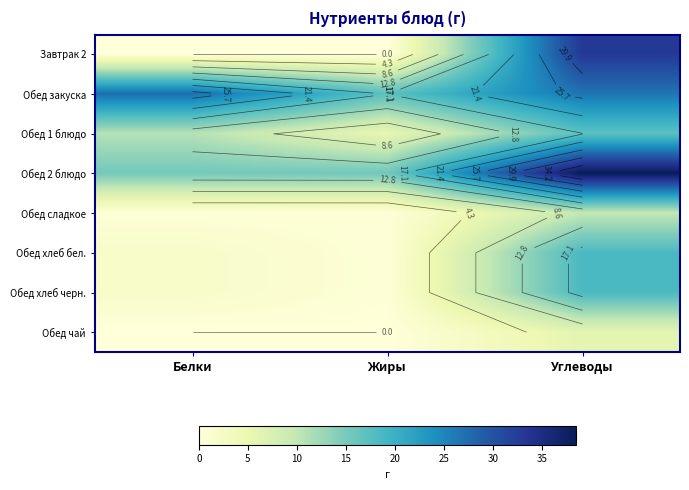

Which has a higher value, Белки or Жиры?

Белки